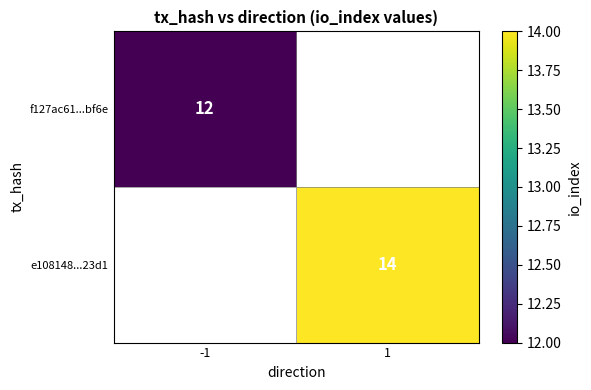

True or false: e108148...23d1 has a value of 6 at 1.

False